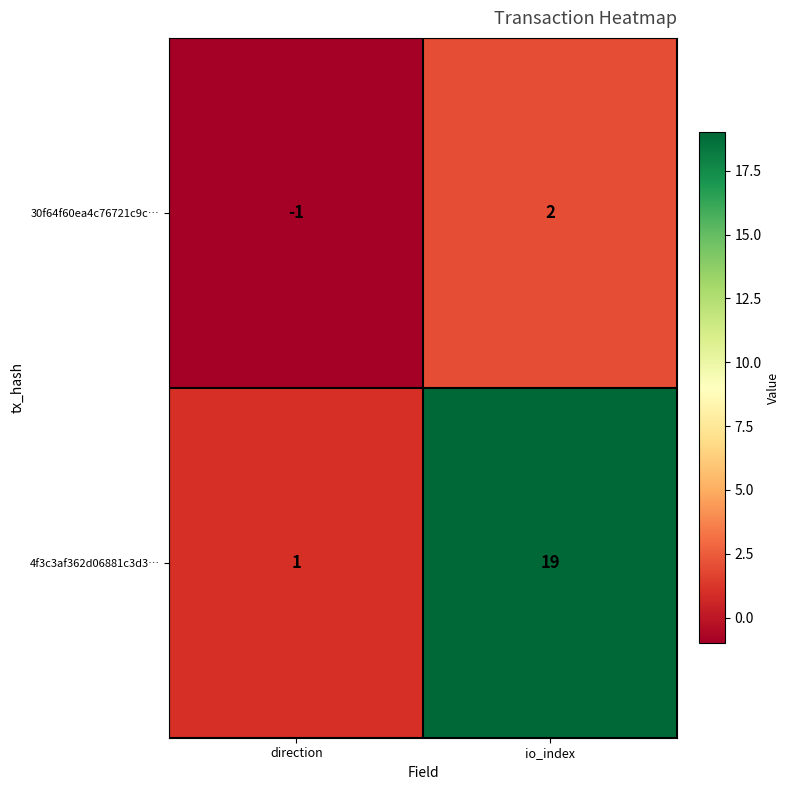

Reading left to right, extract all data points from this chart.

30f64f60ea4c76721c9c…: direction=-1	io_index=2
4f3c3af362d06881c3d3…: direction=1	io_index=19